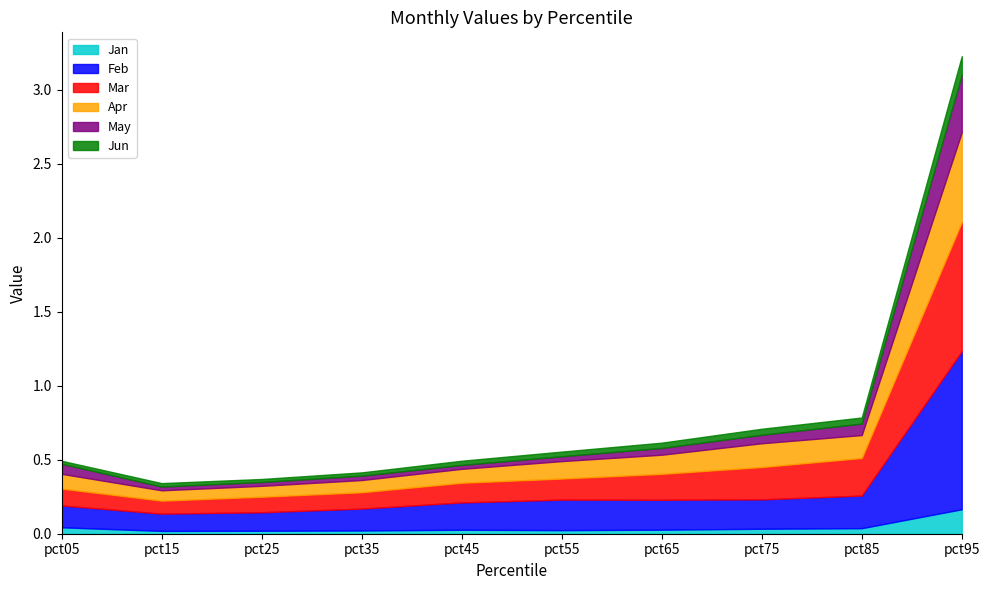

What is the difference between the maximum and second lowest values in the Mar series?

0.8